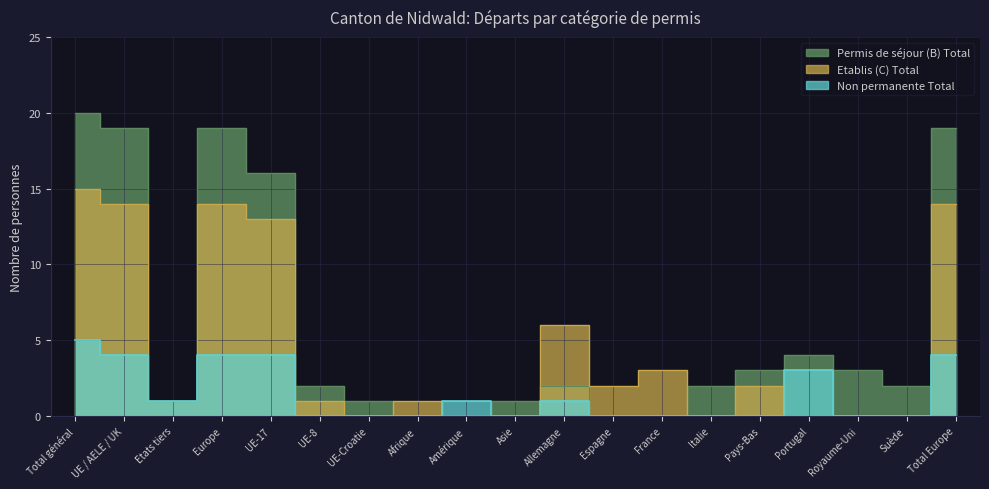

The value of Non permanente Total at UE-8 is 0. True or false?

True